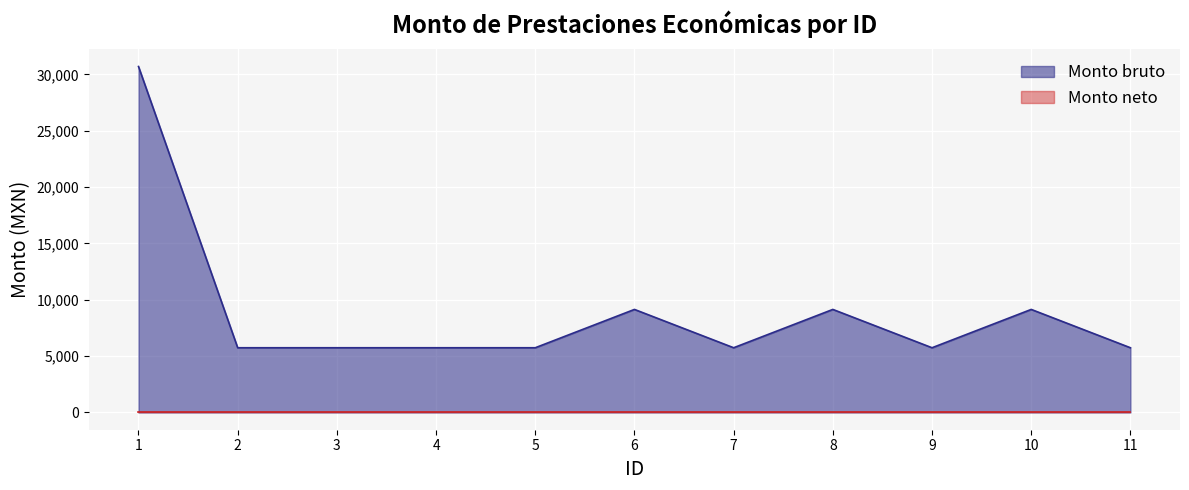

List the labels in order of value, largest first.

1, 6, 8, 10, 2, 3, 4, 5, 7, 9, 11